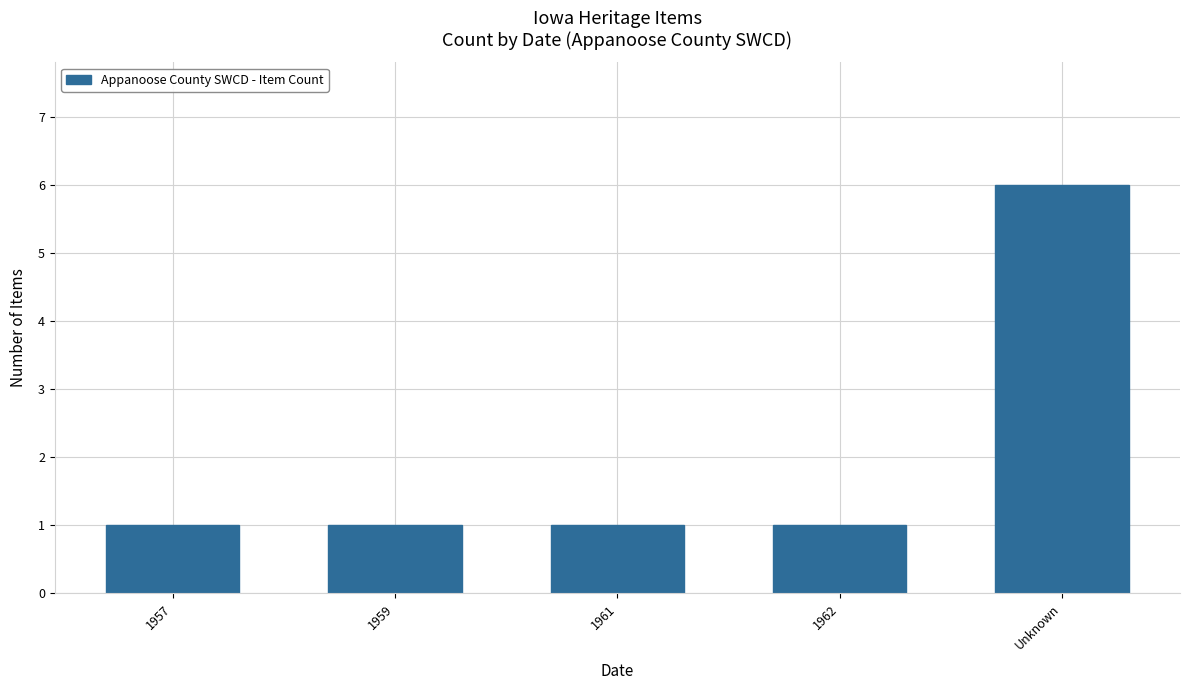

What is the minimum value shown in the chart?

1